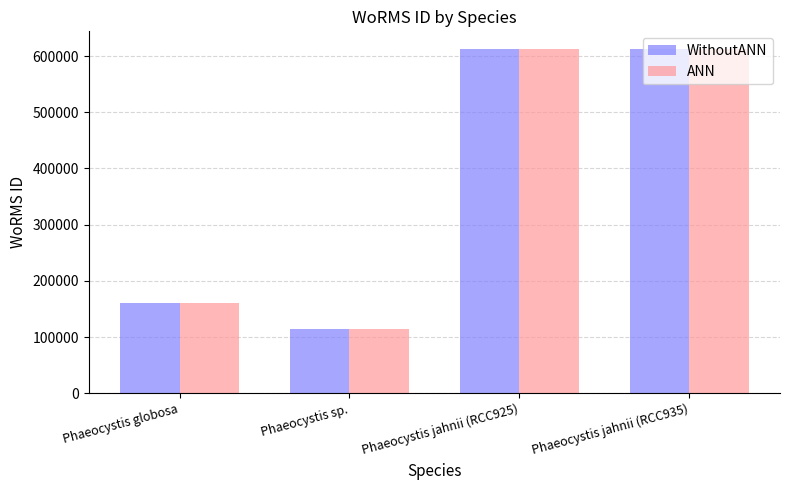

What is the minimum value for WithoutANN?

115088